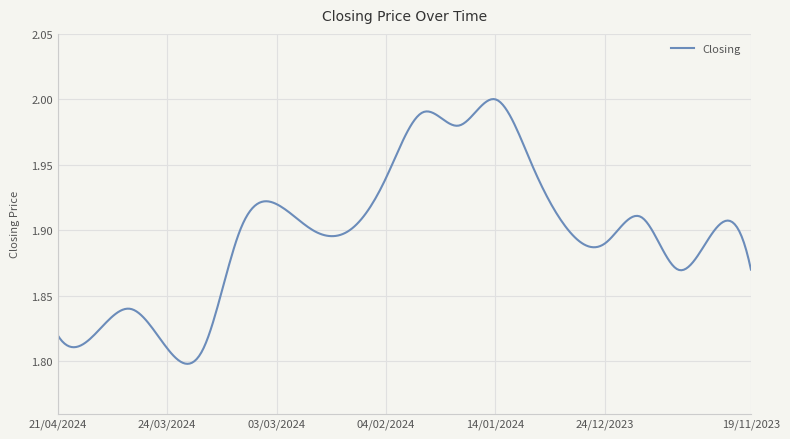

Is this an area chart (filled region under the line)?

No